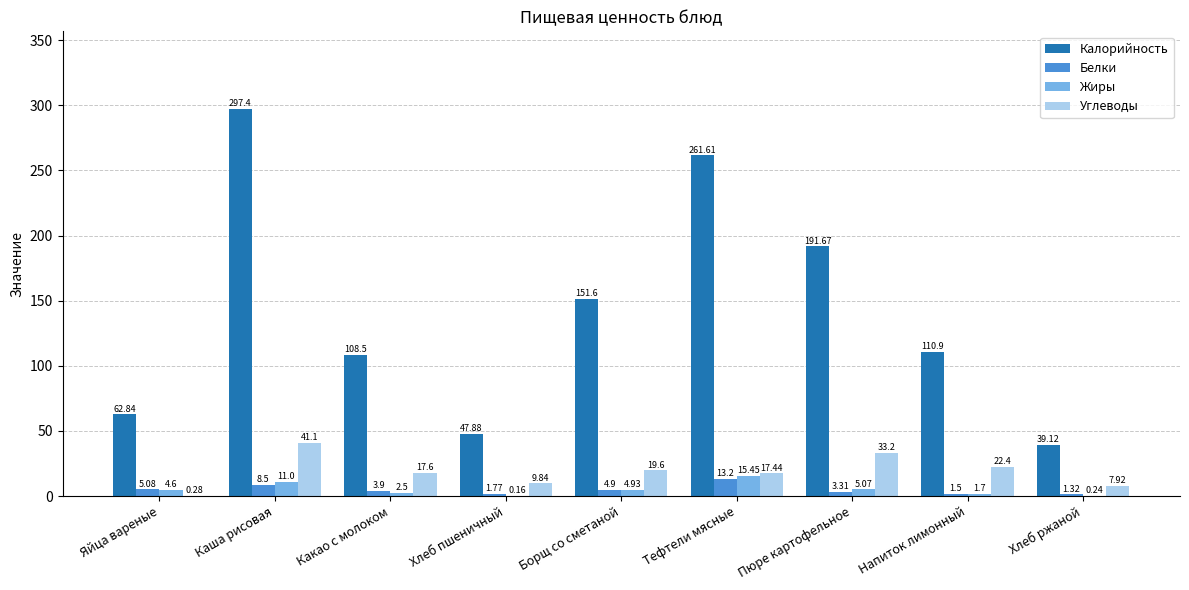

What is the sum of the Жиры values at Хлеб ржаной and Напиток лимонный?

1.9